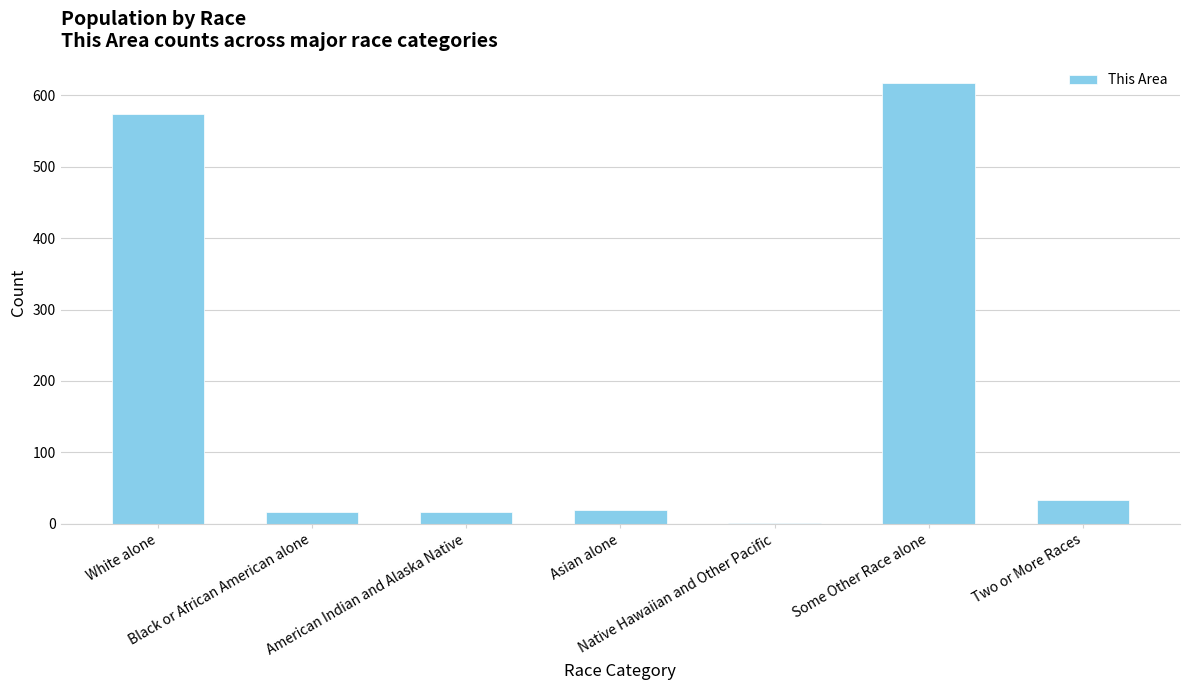

What is the label of the 6th bar from the left?

Some Other Race alone